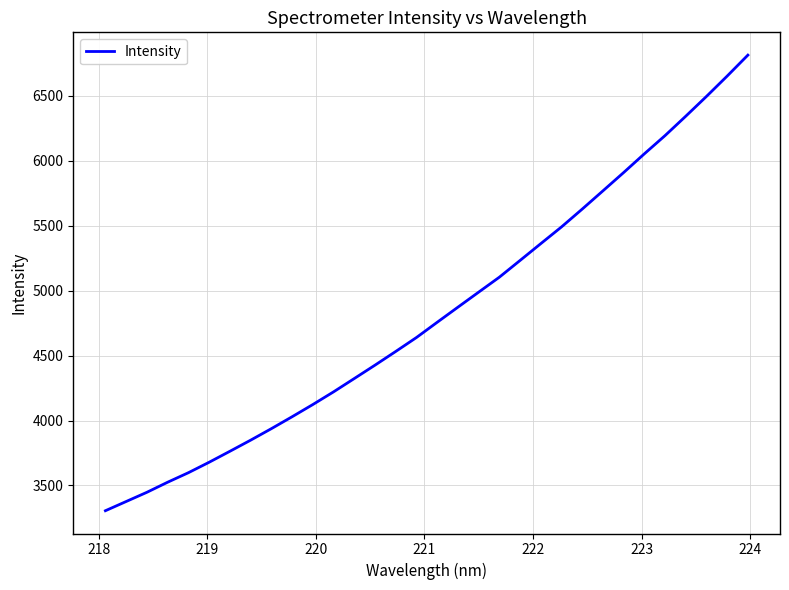

What is the difference between the maximum and minimum values?

3505.9